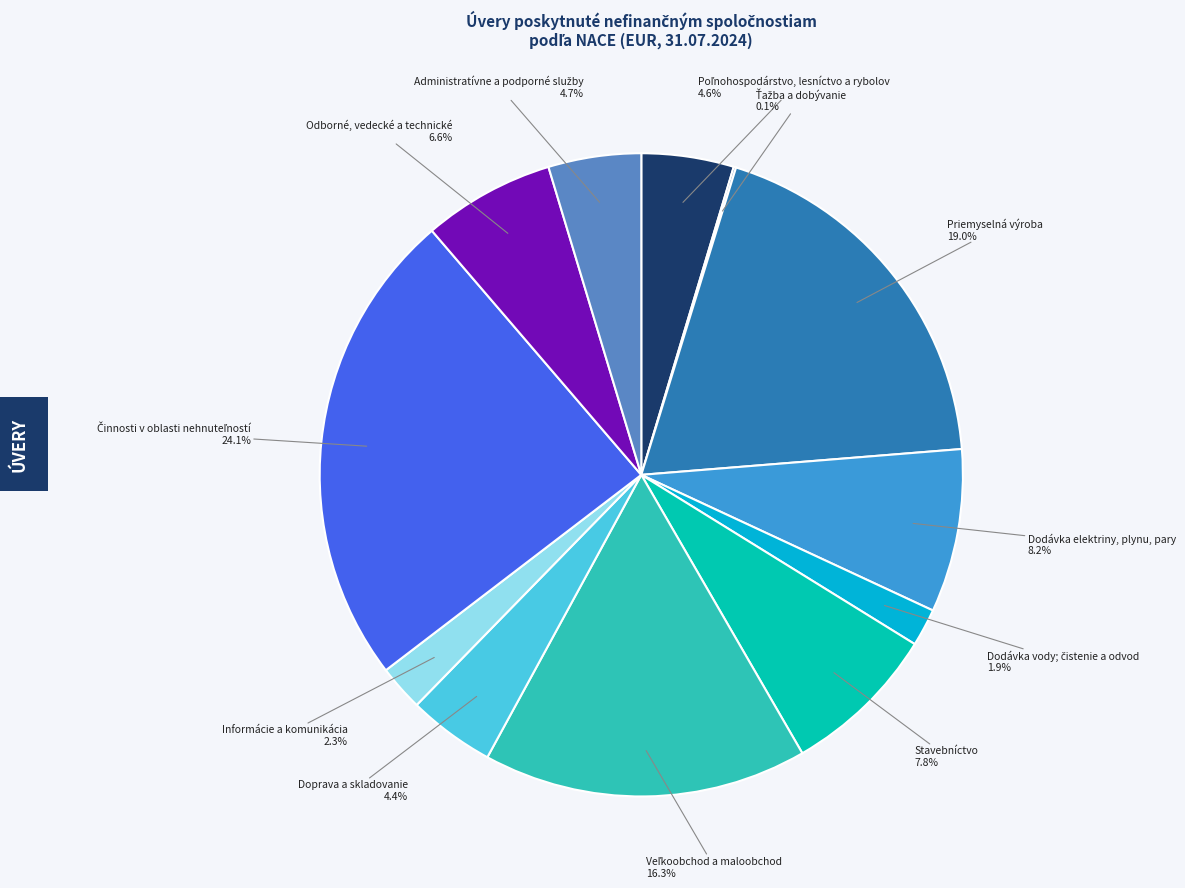

What percentage is NOT represented by Stavebníctvo?

92.2%